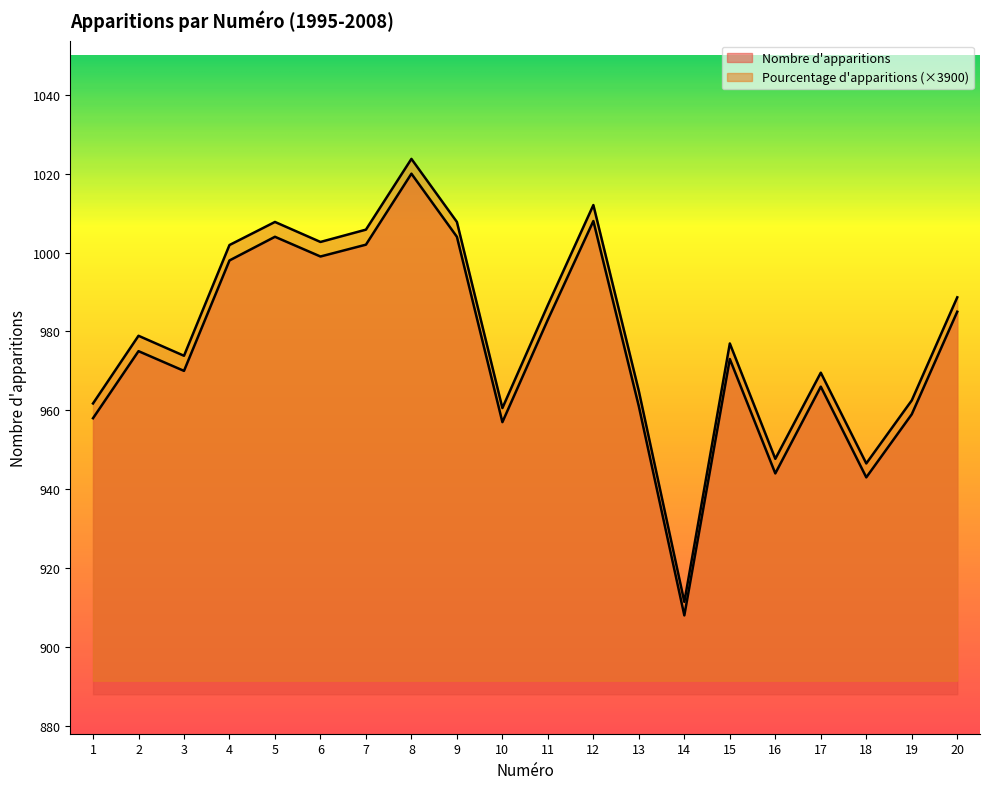

What is the spread (max minus min) of values at 8?

3.8